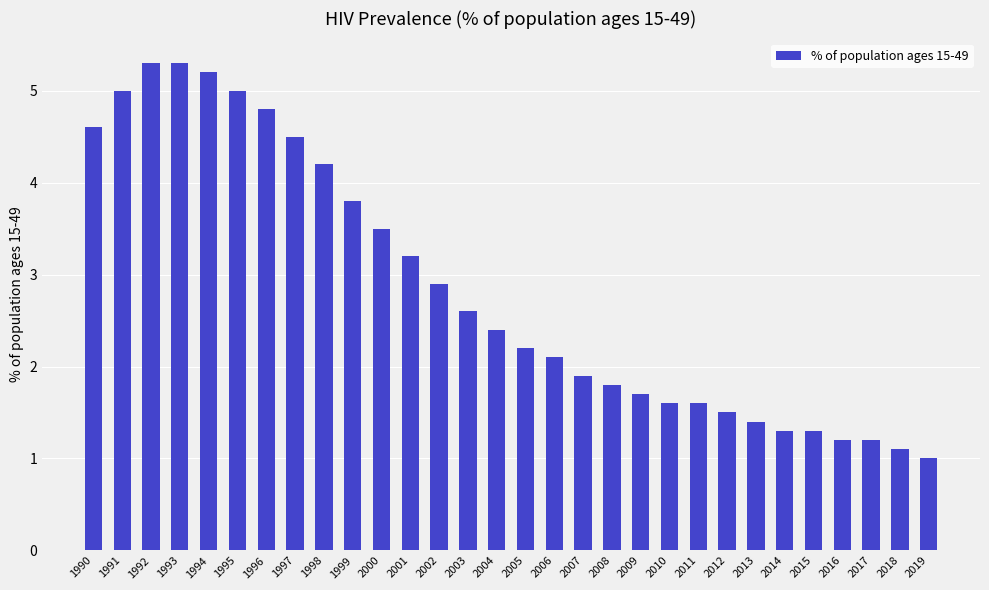

Is it true that the value at 2017 is 1.2?

True